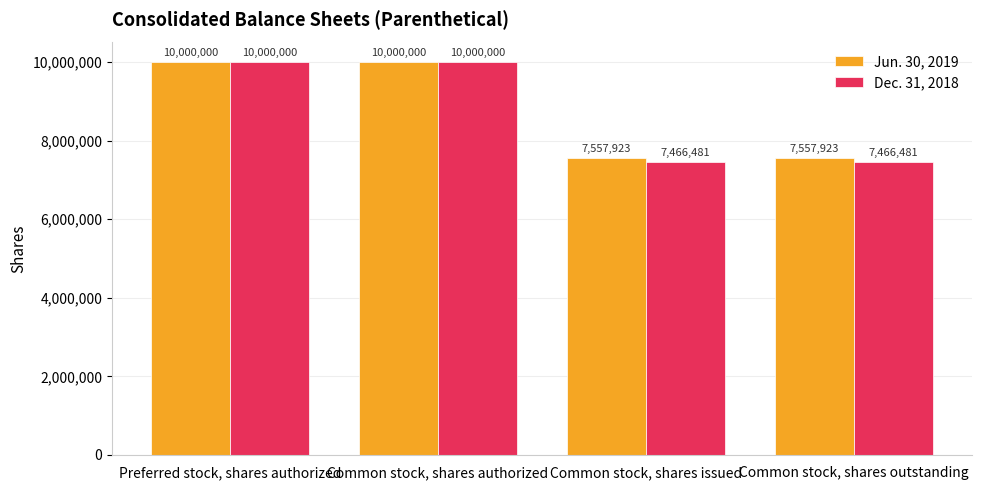

What are all the series names shown in the legend?

Jun. 30, 2019, Dec. 31, 2018